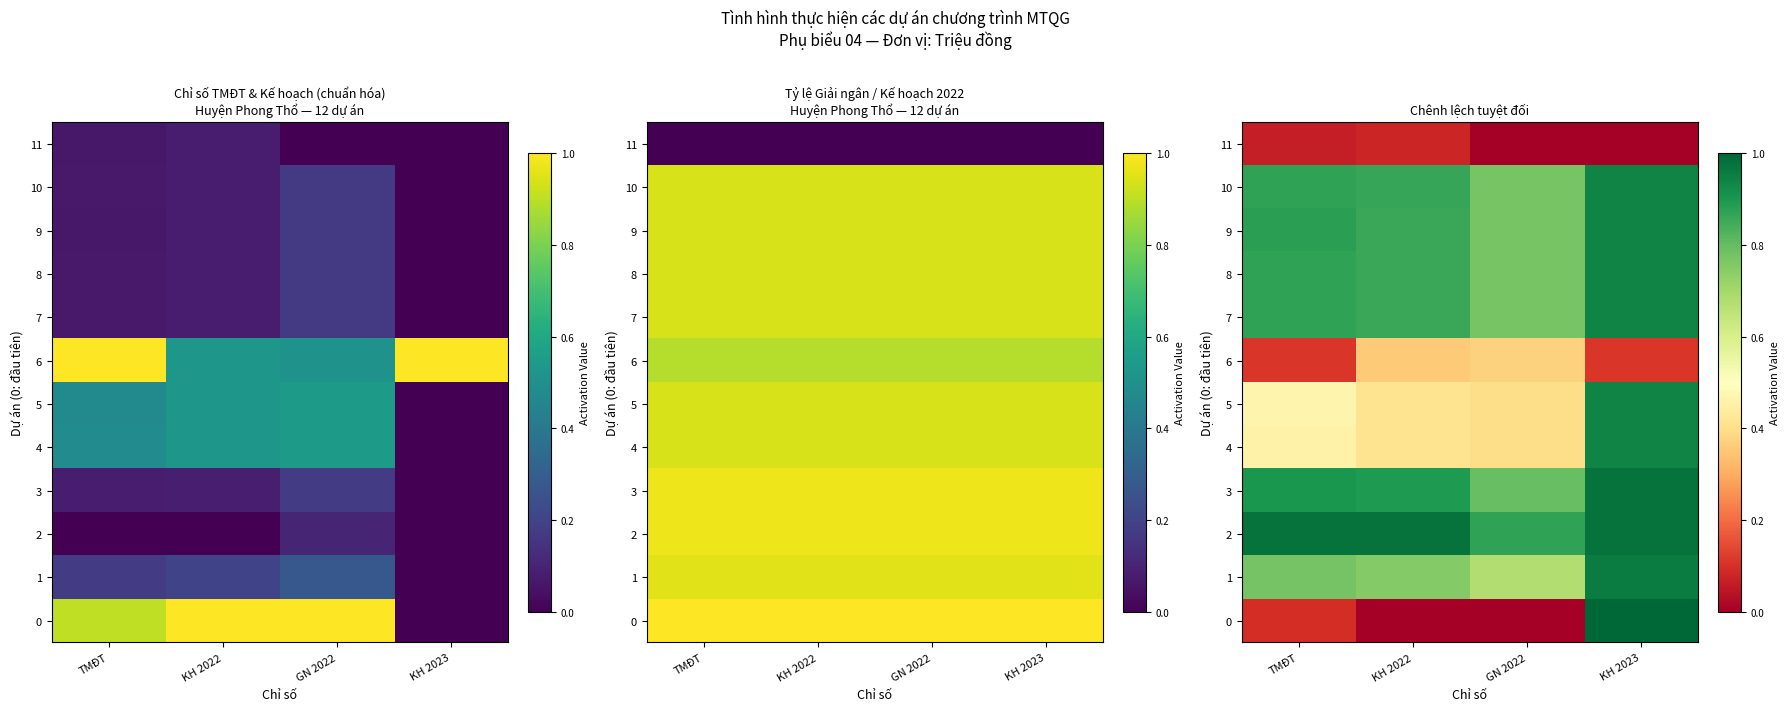

True or false: 6 has a value of 0.4 at GN 2022.

True